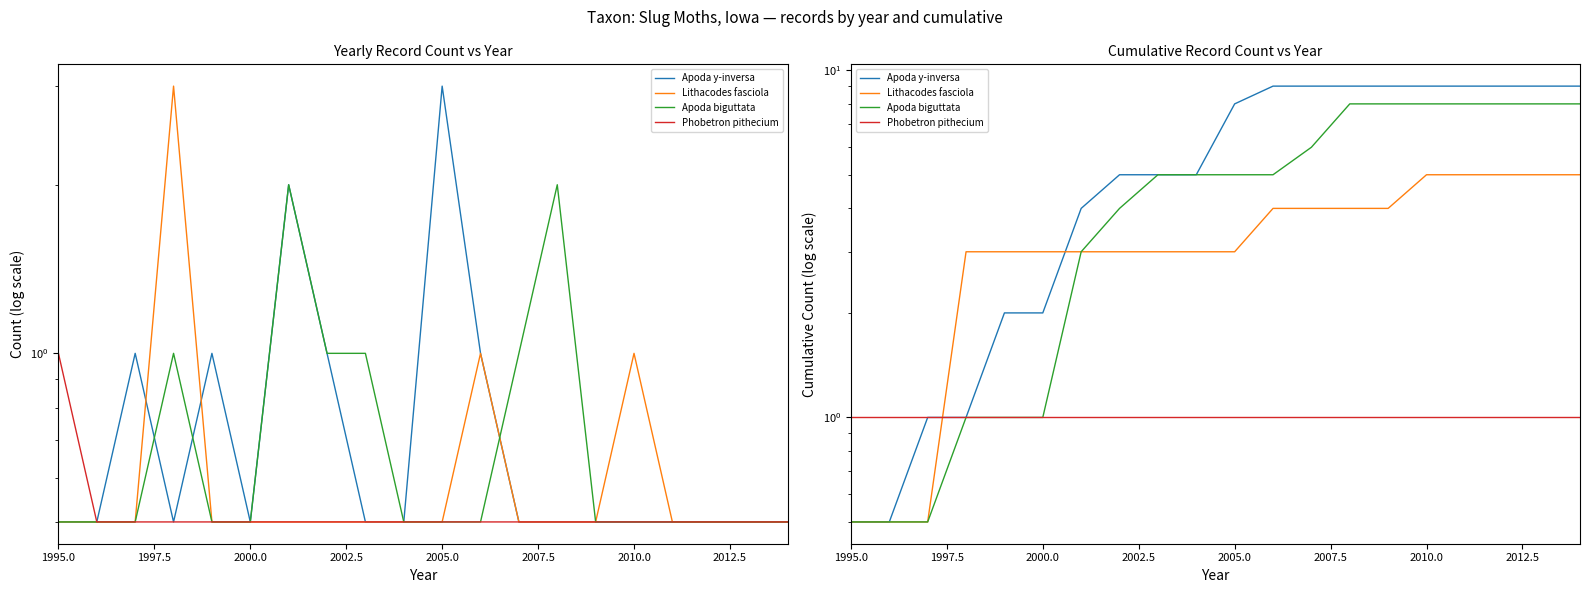

What is the total value across all series at 2010.0?

23.0